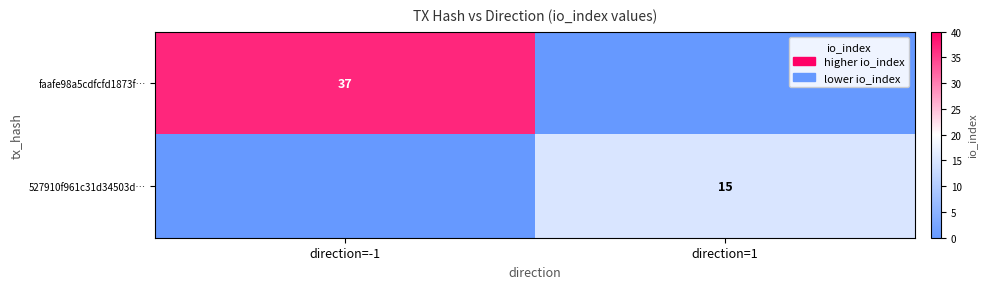

Is the value of 527910f961c31d34503d… at direction=1 greater than the value of faafe98a5cdfcfd1873f… at direction=-1?

No